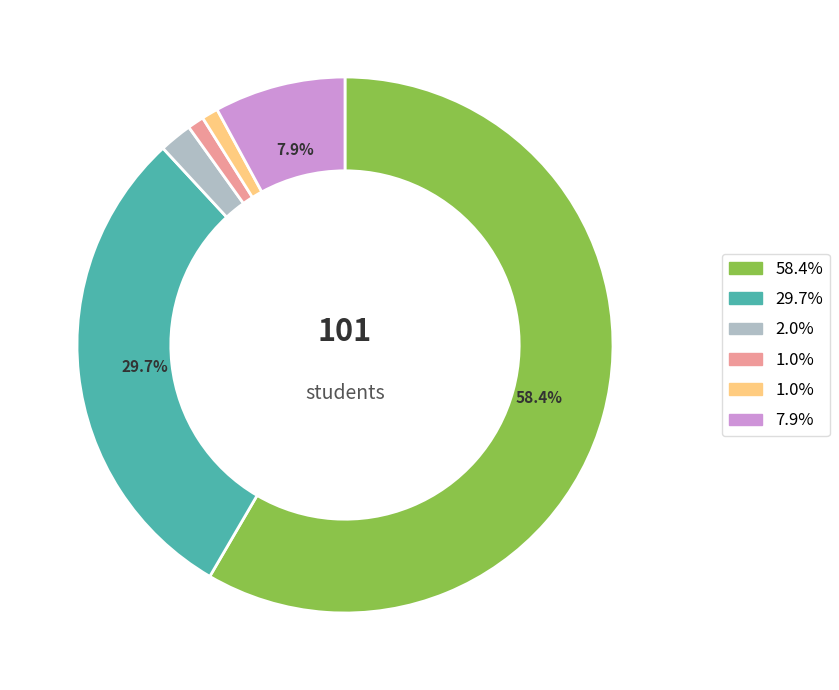

To the nearest percent, what is the average slice percentage?

17%